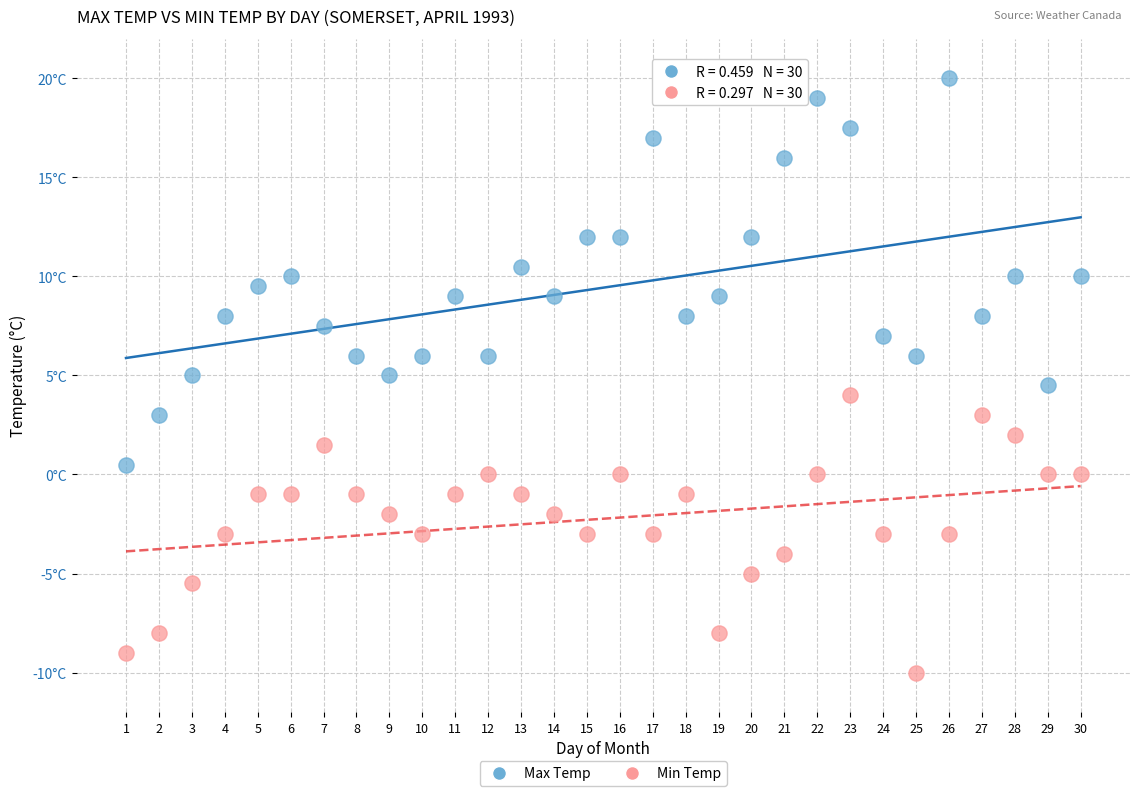

What are all the series names shown in the legend?

Max Temp, Min Temp